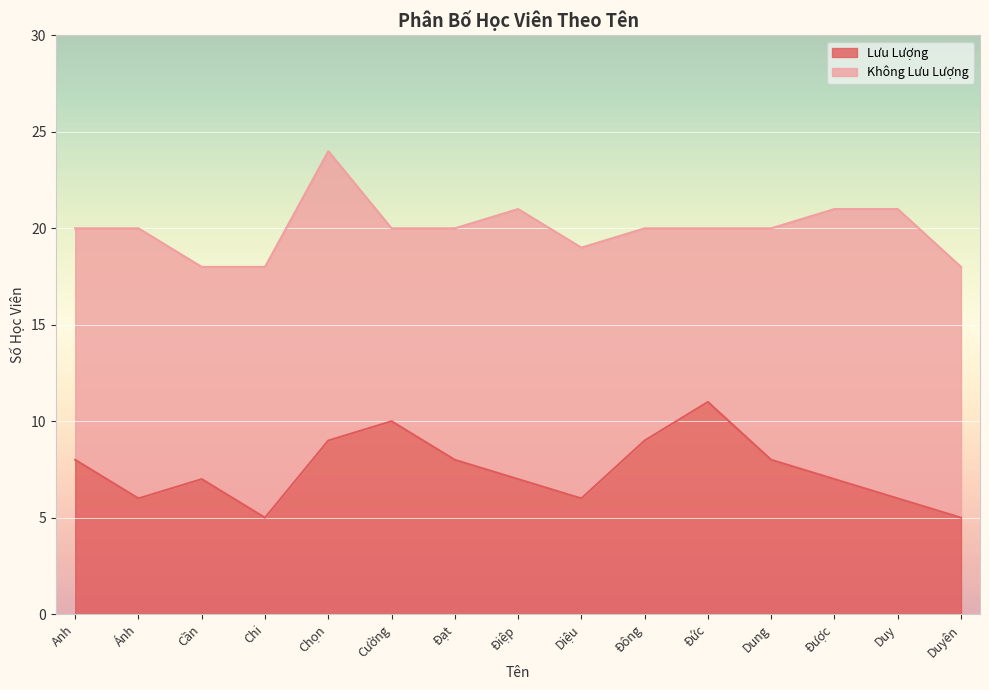

What is the difference between the maximum and second lowest values?

6